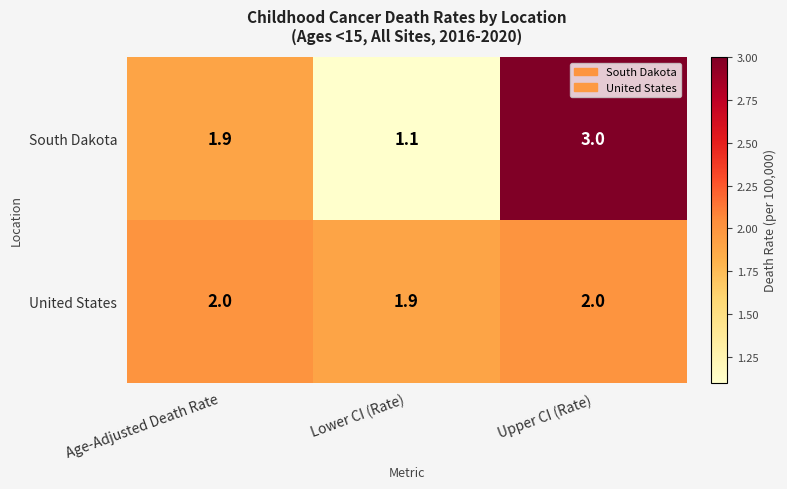

How many distinct data groups are displayed?

2